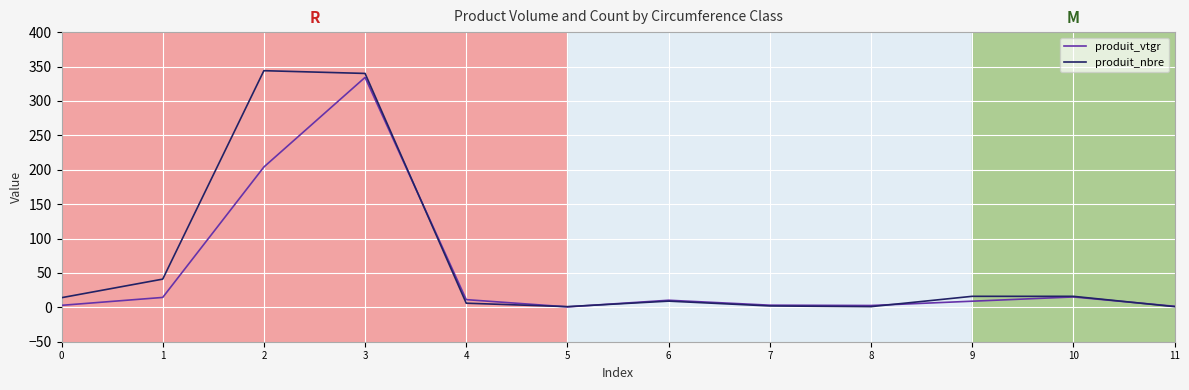

What is the lowest value of the produit_nbre series?

1.0